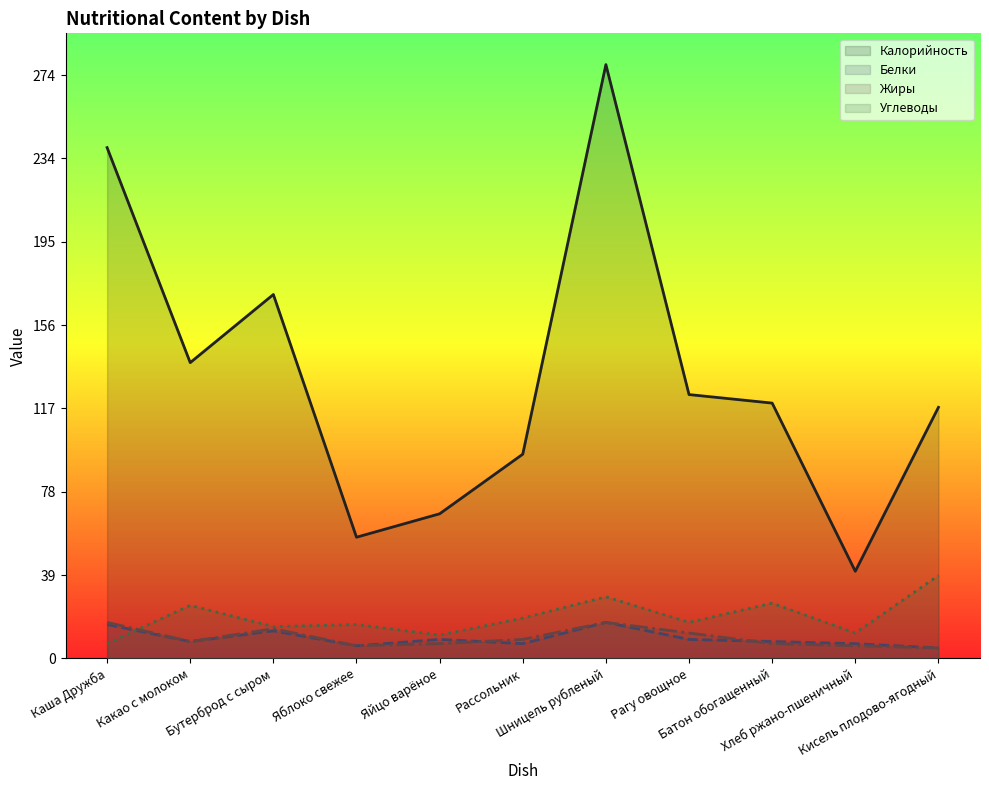

True or false: Углеводы has a value of 7.0 at Каша Дружба.

True